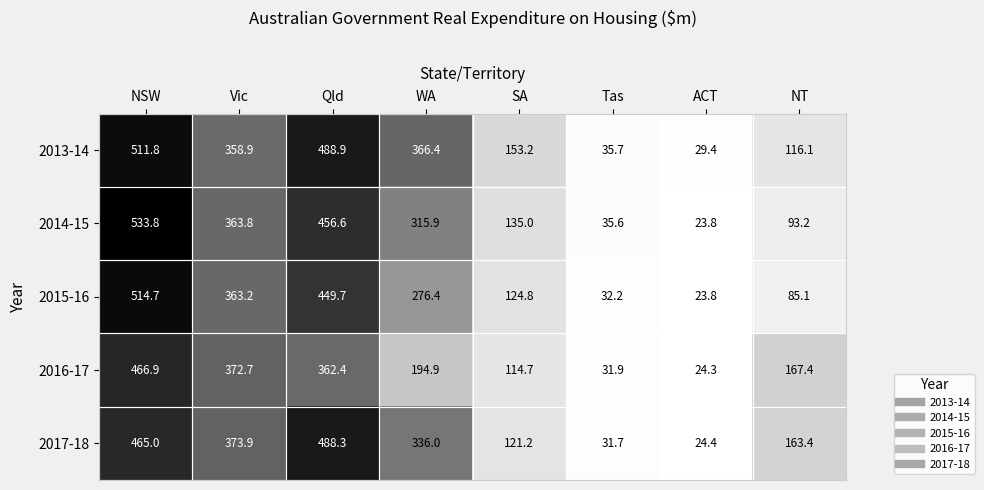

List the series in order of their peak value, lowest first.

2016-17, 2017-18, 2013-14, 2015-16, 2014-15